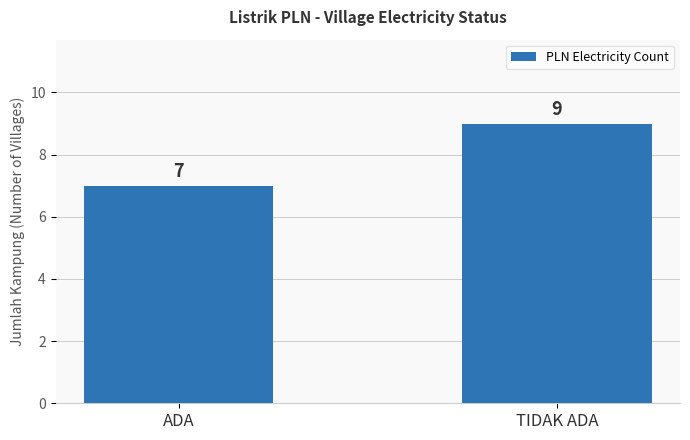

Which label corresponds to the smallest value in the chart?

ADA